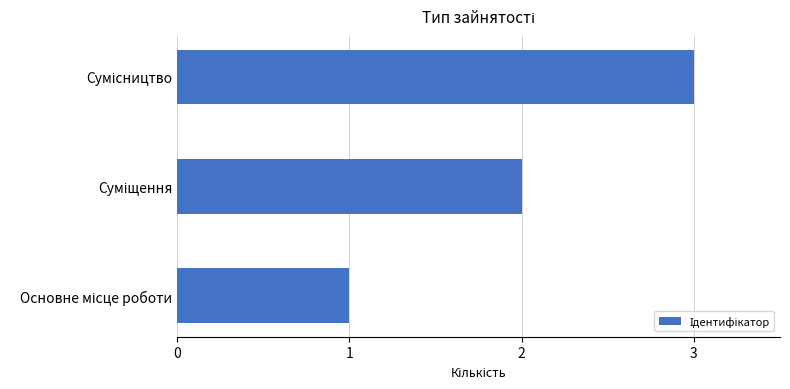

What is the sum of all values?

6